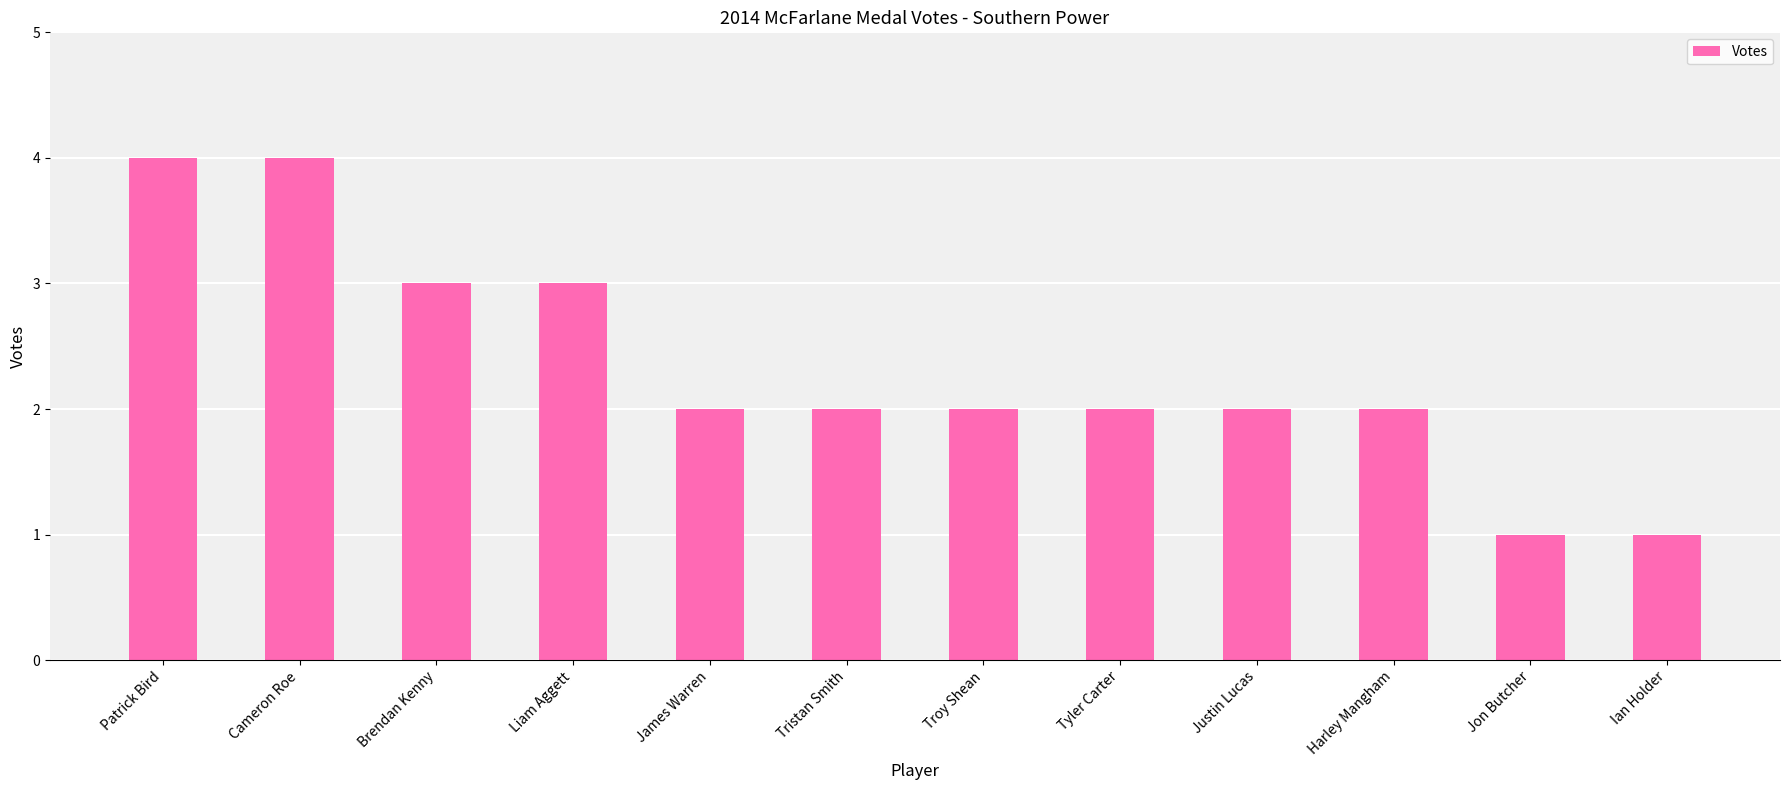

What is the minimum value shown in the chart?

1